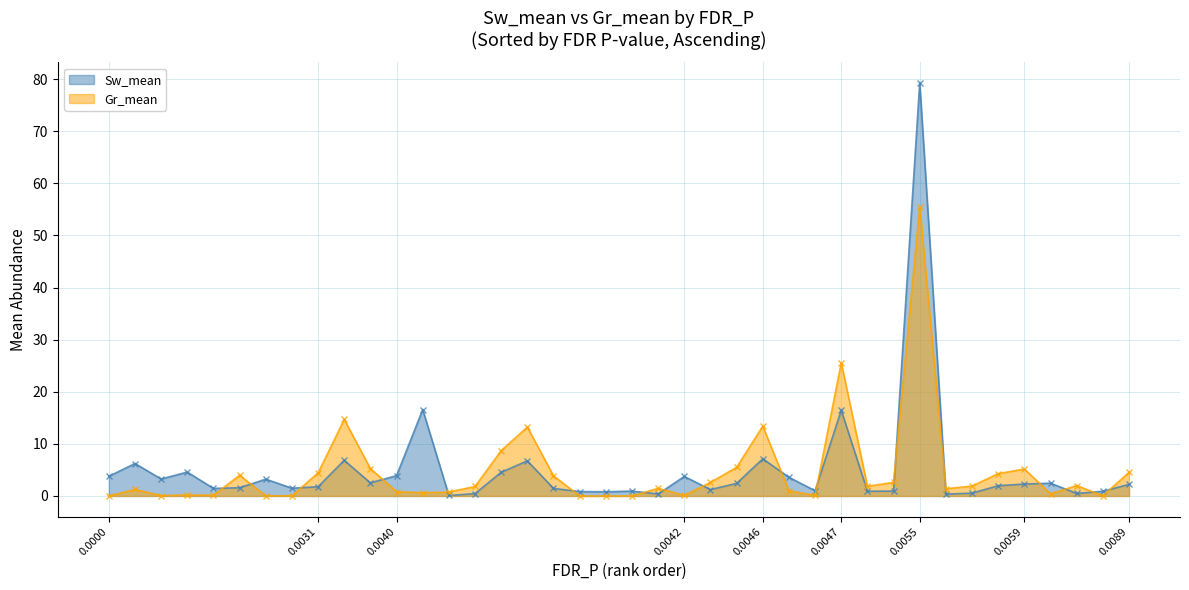

At how many categories does at least one series exceed 67?

1